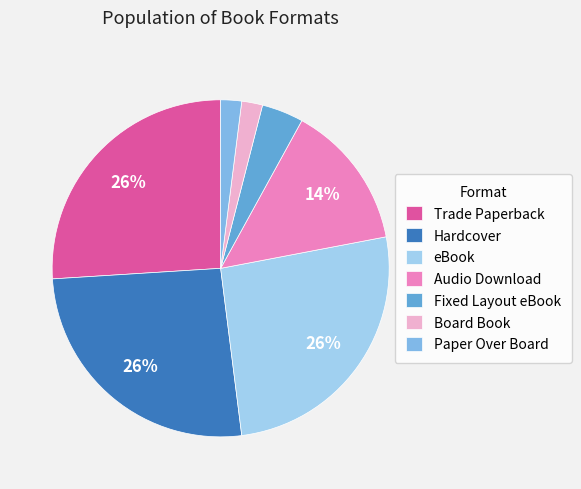

What percentage is NOT represented by Hardcover?

74.0%